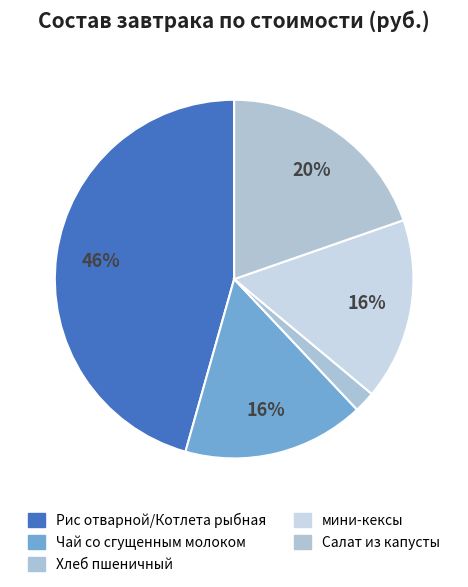

To the nearest percent, what percentage of the pie is Хлеб пшеничный?

2%